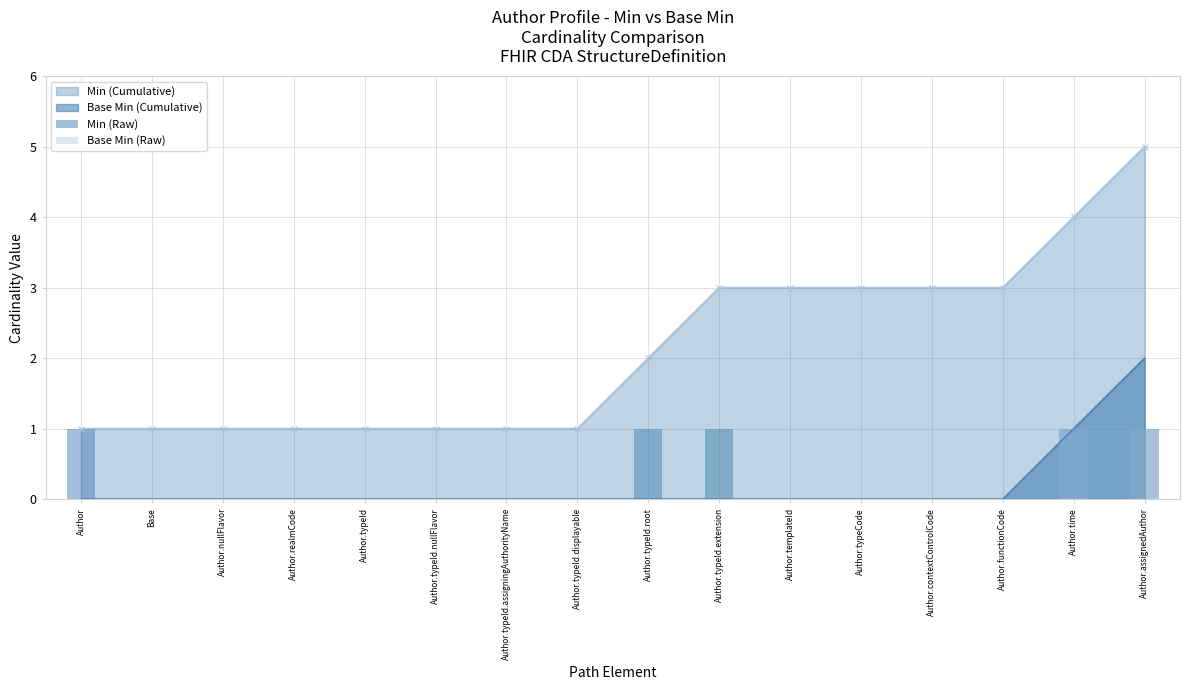

How many bars are there in each group?

2